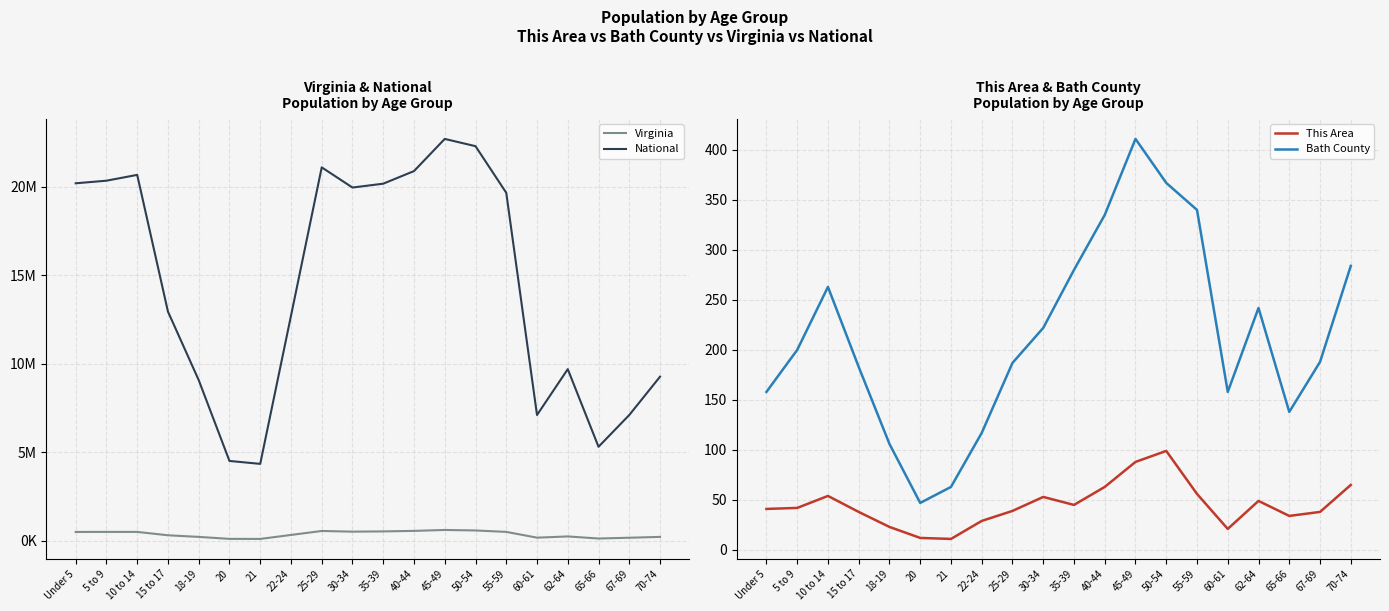

Where is This Area nearest to the value 55?

10 to 14